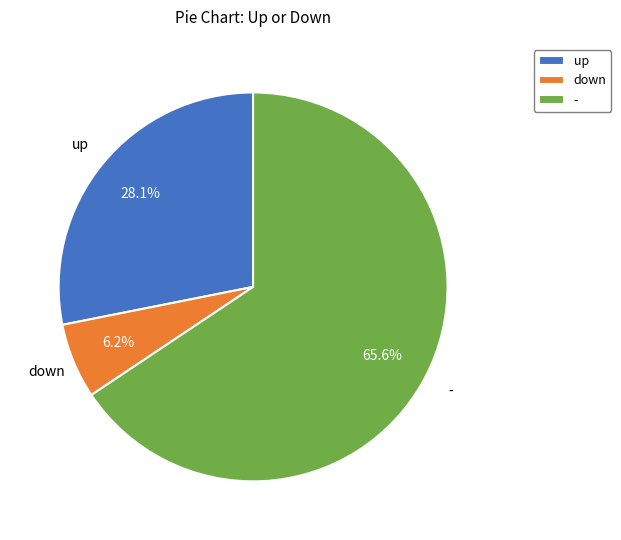

The - slice represents 74% of the pie. True or false?

False